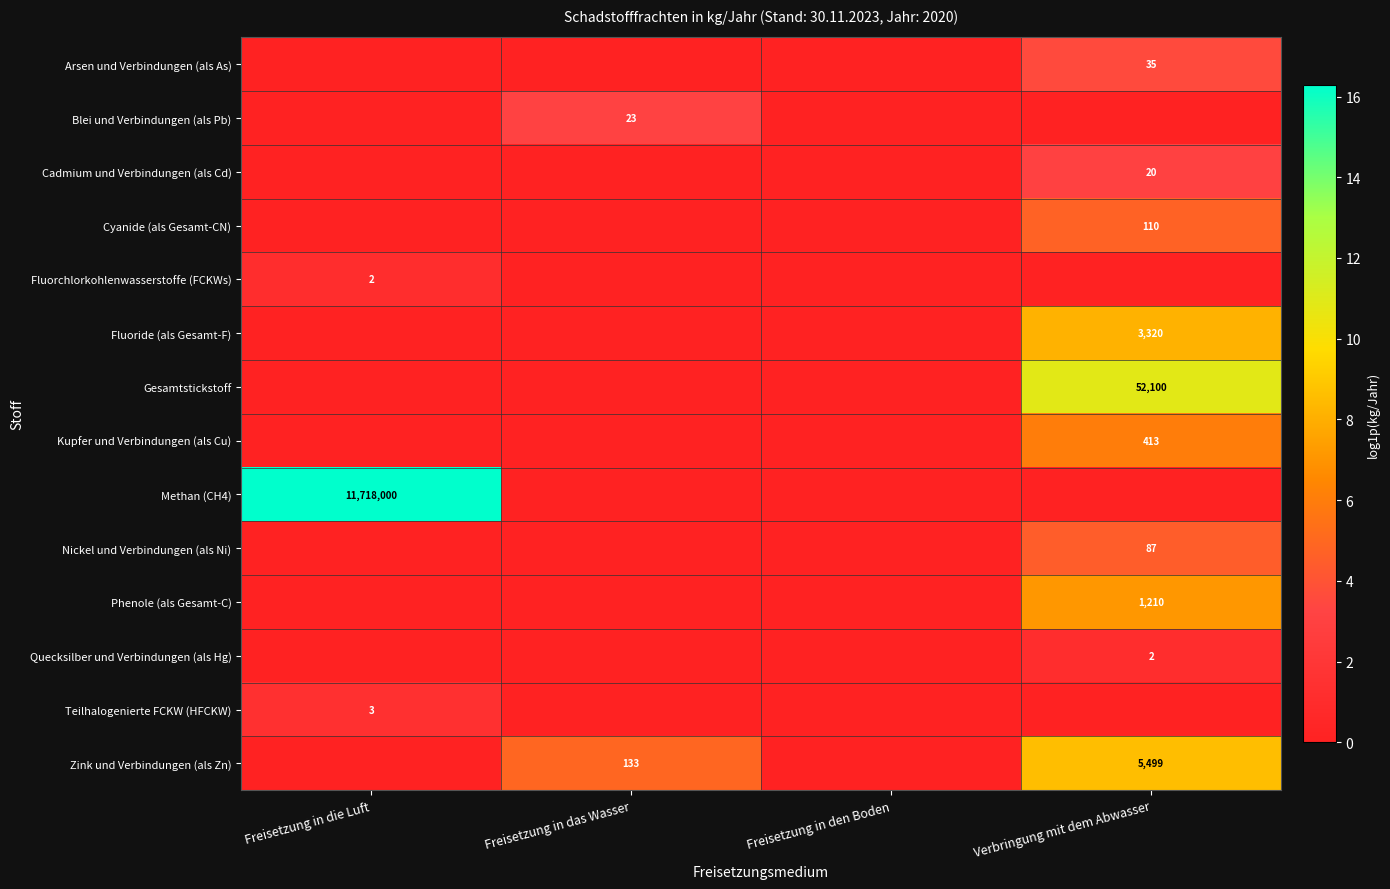

The Nickel und Verbindungen (als Ni) series shows 87 at Verbringung mit dem Abwasser. True or false?

True